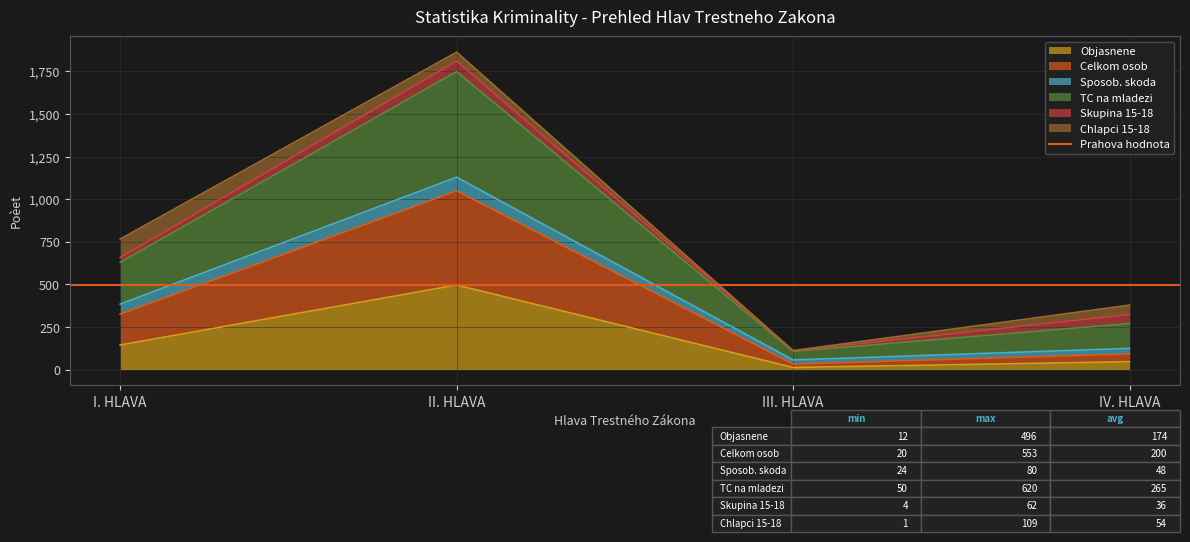

Which series has the widest spread of values?

TC na mladezi